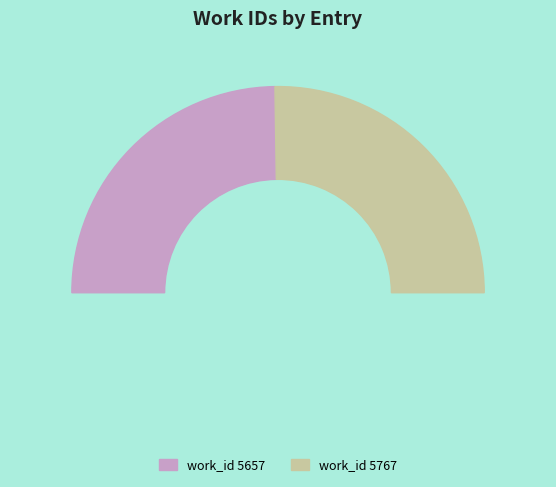

What is the total percentage of work_id 5767 and work_id 5657?

100.0%